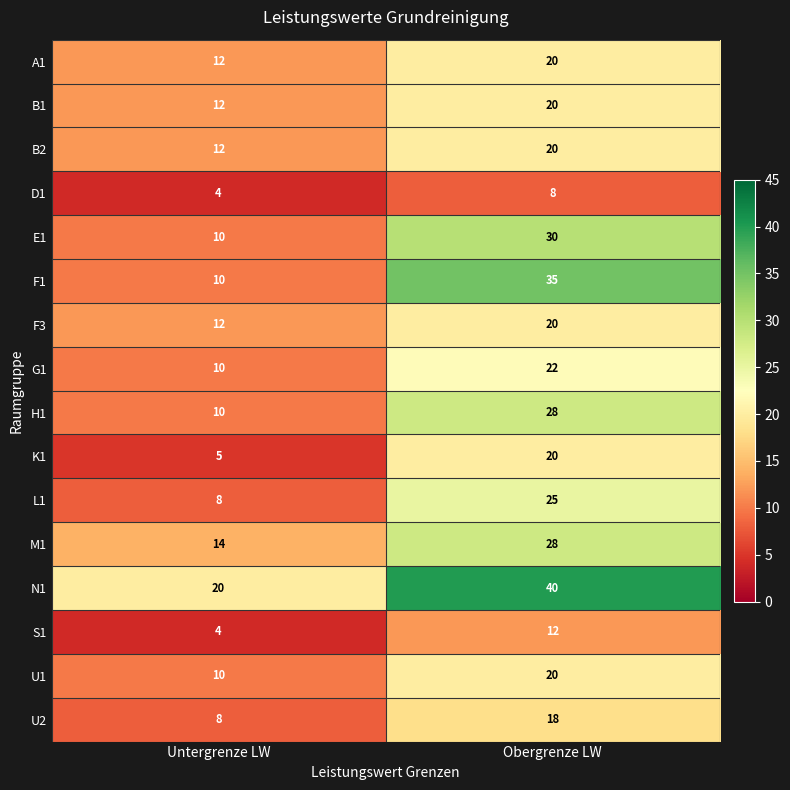

What is the sum of the F1 values at Untergrenze LW and Obergrenze LW?

45